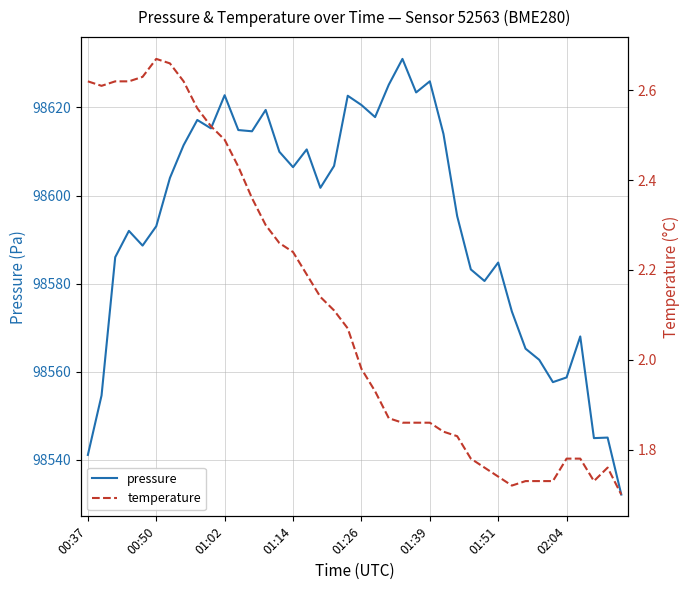

The pressure series shows 137322.2 at 01:51. True or false?

False